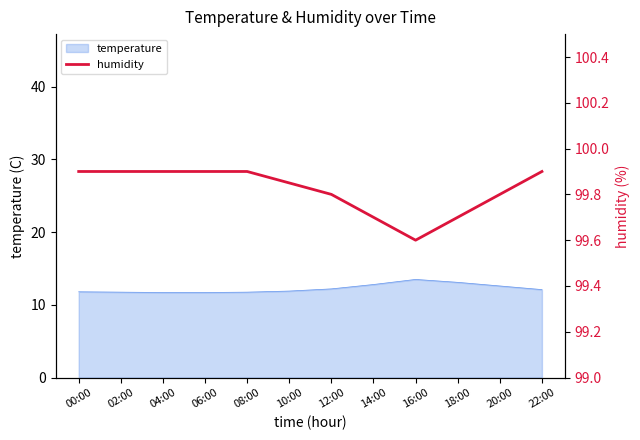

Is it true that temperature equals 7.0 at 18:00?

False